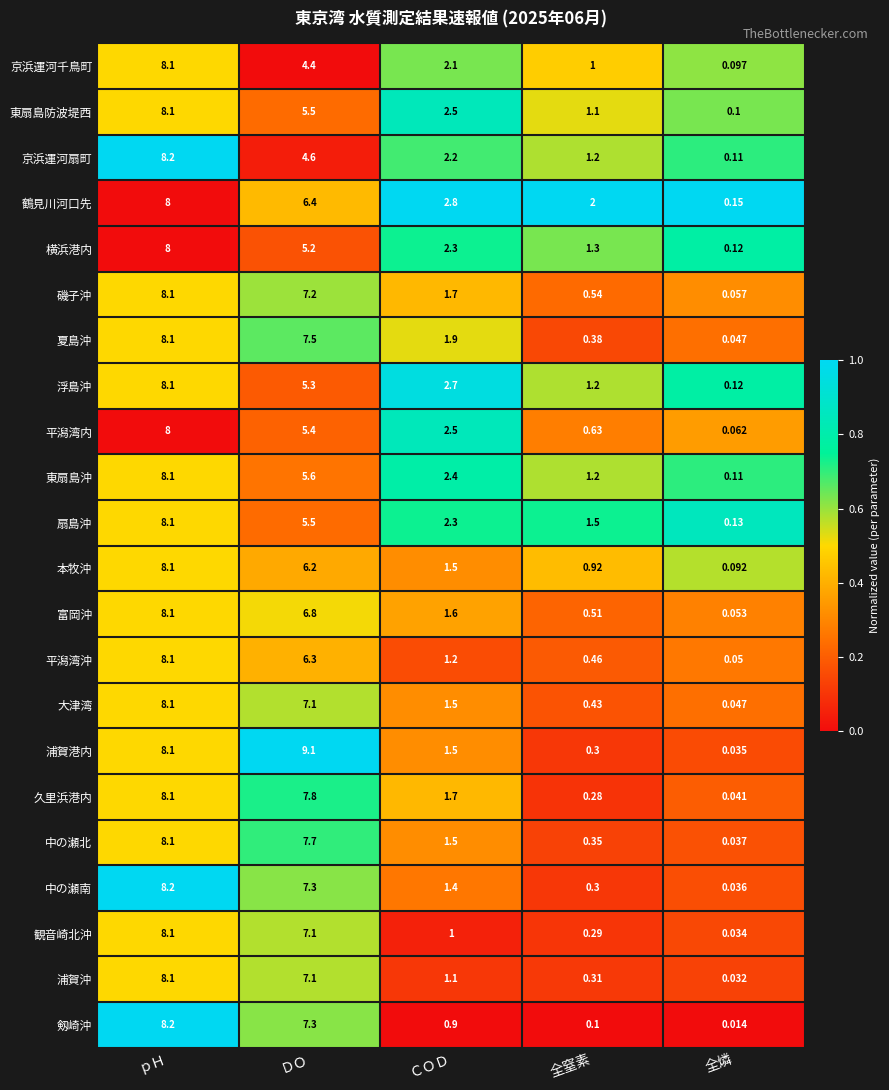

List the labels in order of 扇島沖 value, largest first.

ｐＨ, ＤＯ, ＣＯＤ, 全窒素, 全燐